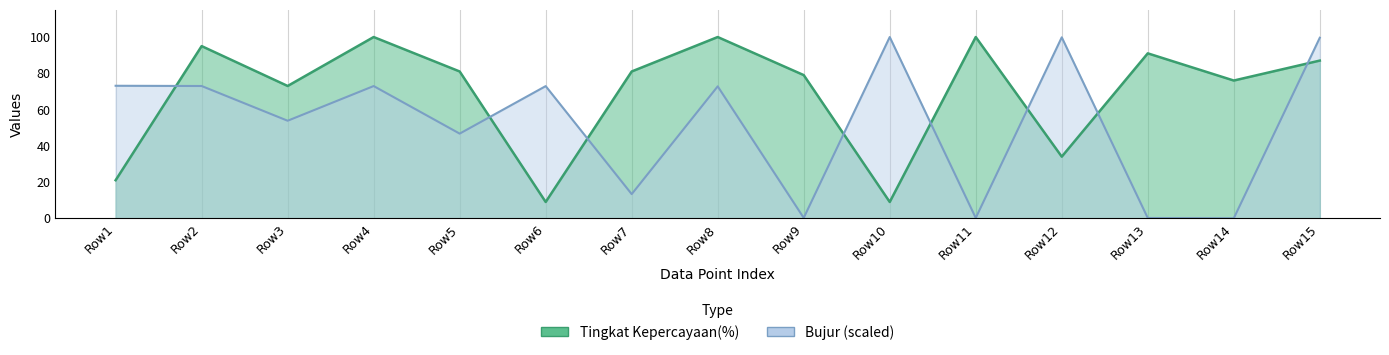

What is the approximate value of Tingkat Kepercayaan(%) at Row1?

21.0